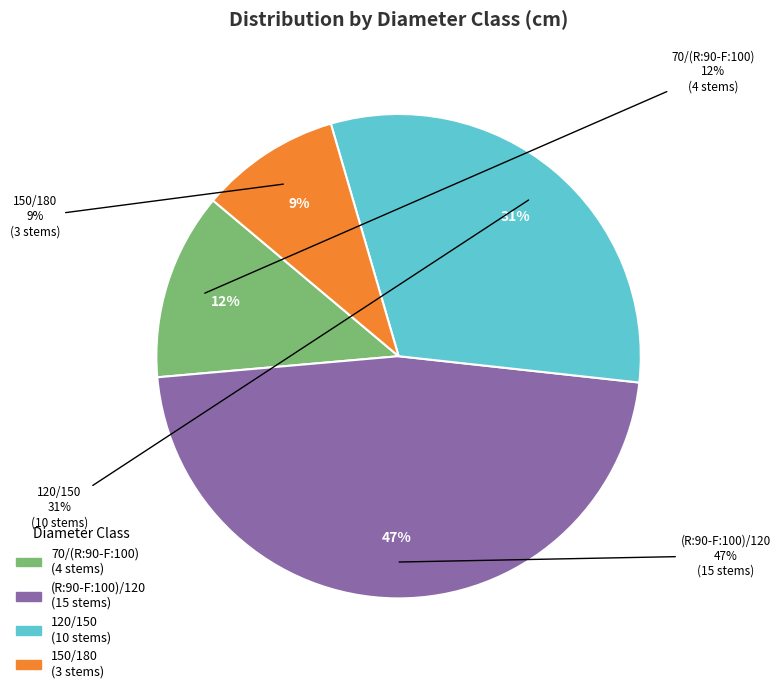

What percentage is the (R:90-F:100)/120 slice, to the nearest percent?

47%